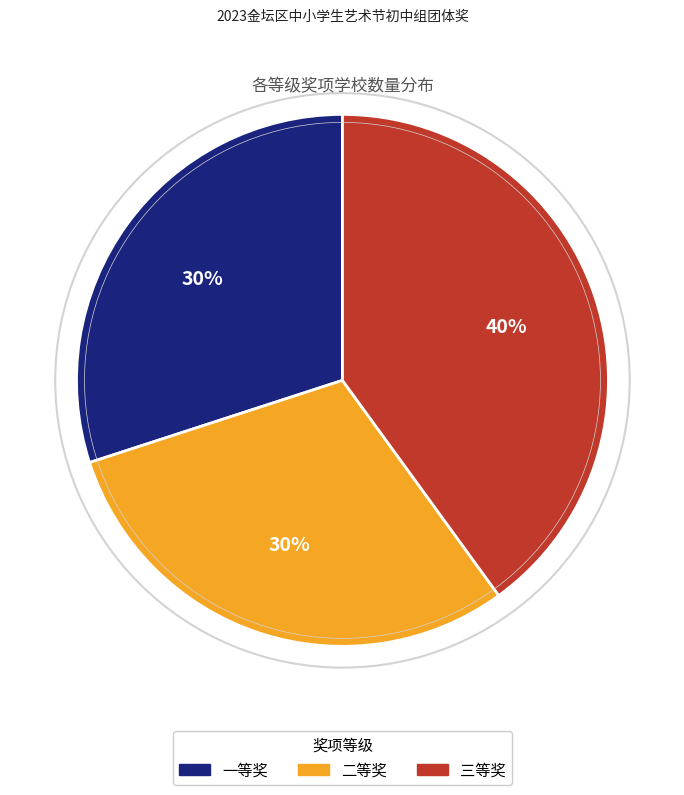

The 二等奖 slice represents 30% of the pie. True or false?

True